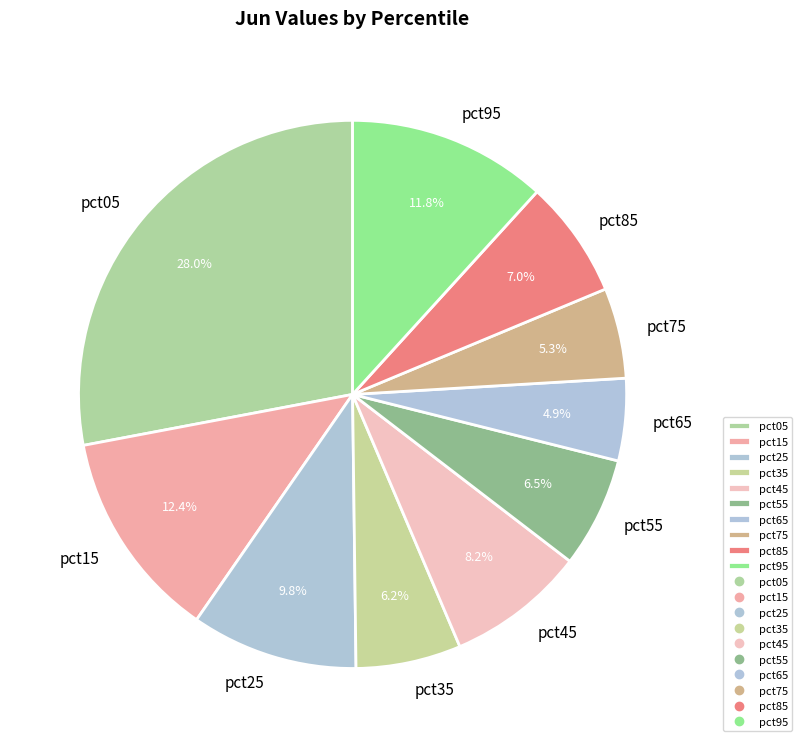

How many slices are in this pie chart?

10